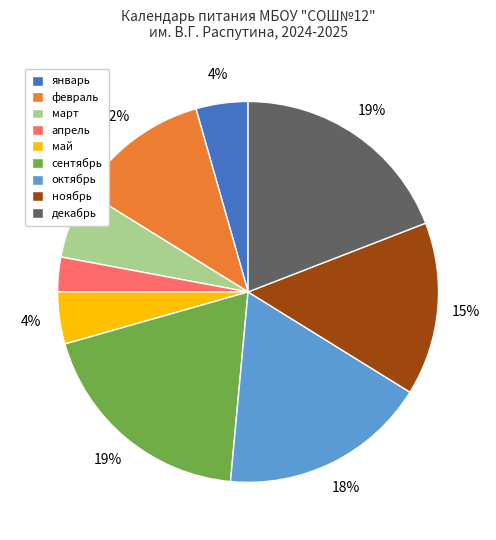

Do январь and февраль together represent more than half of the pie?

No